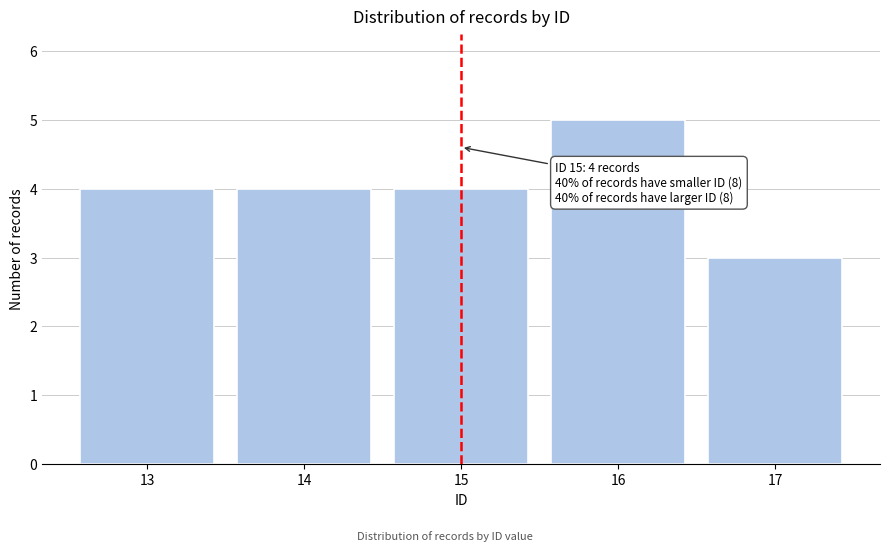

Reading right to left, list all the values displayed in this chart.

3	5	4	4	4